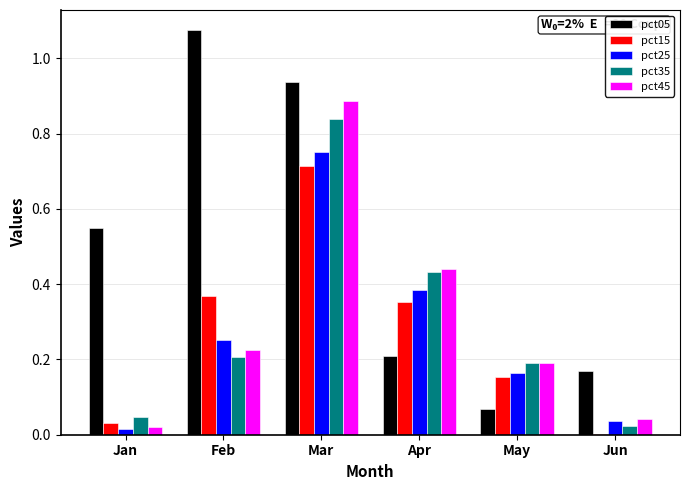

How many categories are shown in the chart?

6